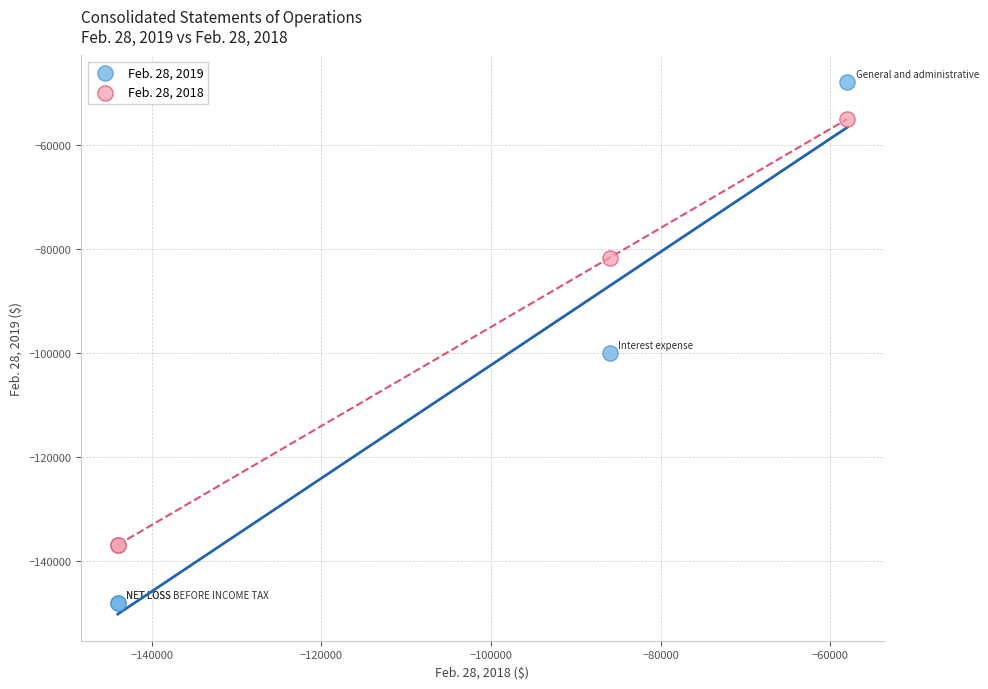

In the Feb. 28, 2019 series, what Y value is closest to -98000?

-100000